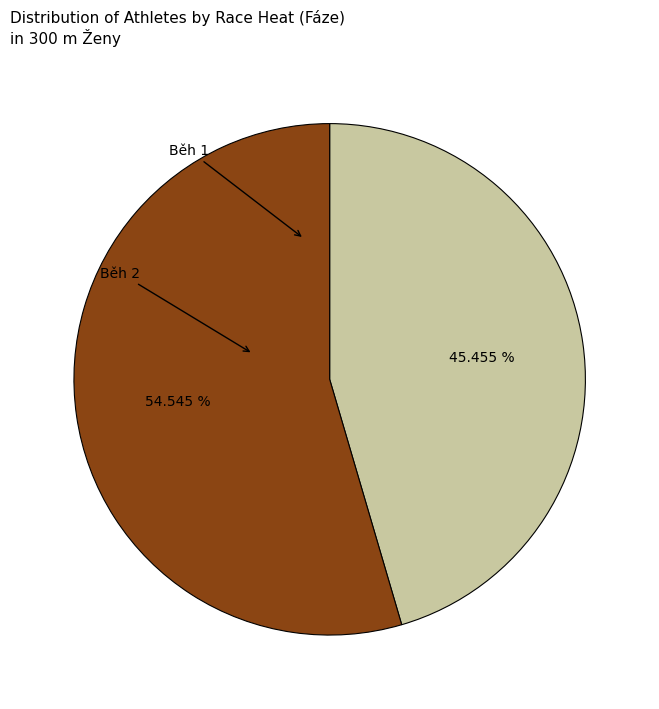

To the nearest percent, what is the difference between the largest and smallest slice percentages?

9%